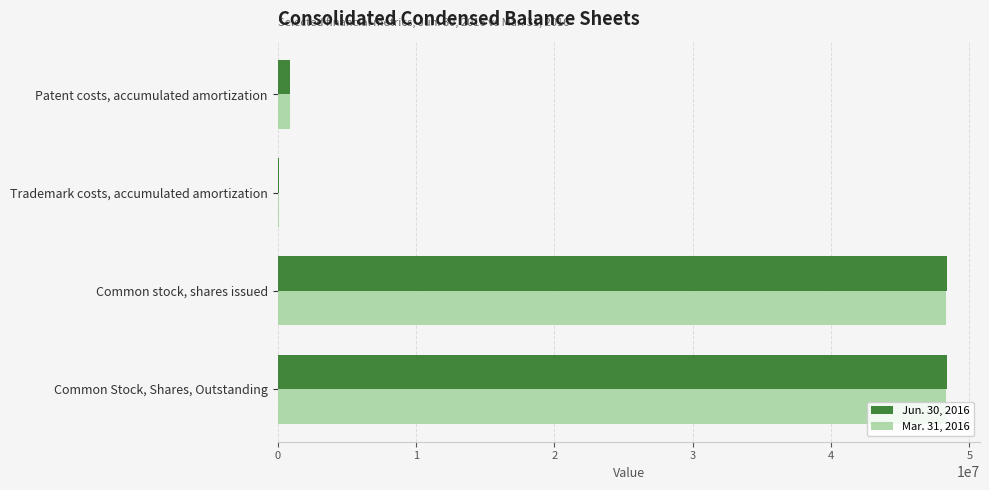

True or false: Mar. 31, 2016 has a value of 80619523 at Common stock, shares issued.

False